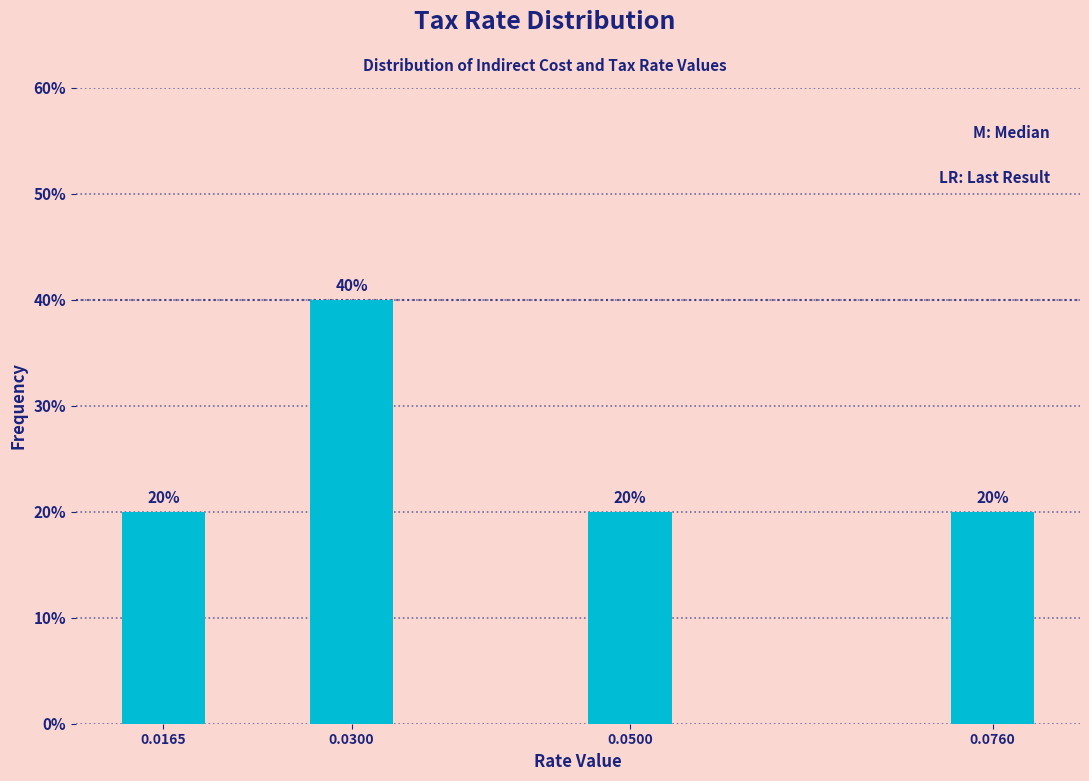

Reading left to right, extract all data points from this chart.

0.0165=20	0.0300=40	0.0500=20	0.0760=20